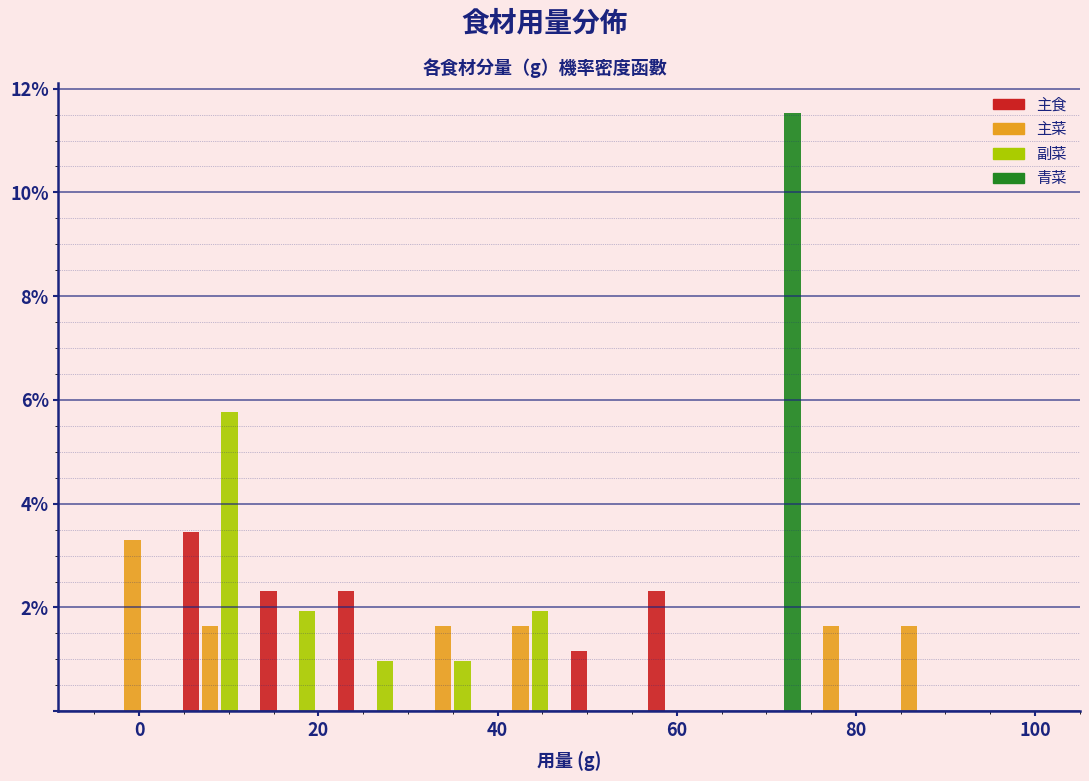

Reading left to right, transcribe this chart: for each range on the x-axis, give the height of each series' bar. Neither the bar edges nor the heights are printed on the chart, so give them approximately, as read against the axes.

-4 to 4: 主食=0	主菜=3.2	副菜=0	青菜=0
4 to 14: 主食=3.4	主菜=1.6	副菜=5.8	青菜=0
14 to 22: 主食=2.4	主菜=0	副菜=2.0	青菜=0
22 to 30: 主食=2.4	主菜=0	副菜=1.0	青菜=0
30 to 40: 主食=0	主菜=1.6	副菜=1.0	青菜=0
40 to 48: 主食=0	主菜=1.6	副菜=2.0	青菜=0
48 to 56: 主食=1.2	主菜=0	副菜=0	青菜=0
56 to 66: 主食=2.4	主菜=0	副菜=0	青菜=0
66 to 74: 主食=0	主菜=0	副菜=0	青菜=11.6
74 to 82: 主食=0	主菜=1.6	副菜=0	青菜=0
82 to 92: 主食=0	主菜=1.6	副菜=0	青菜=0
92 to 100: 主食=0	主菜=0	副菜=0	青菜=0